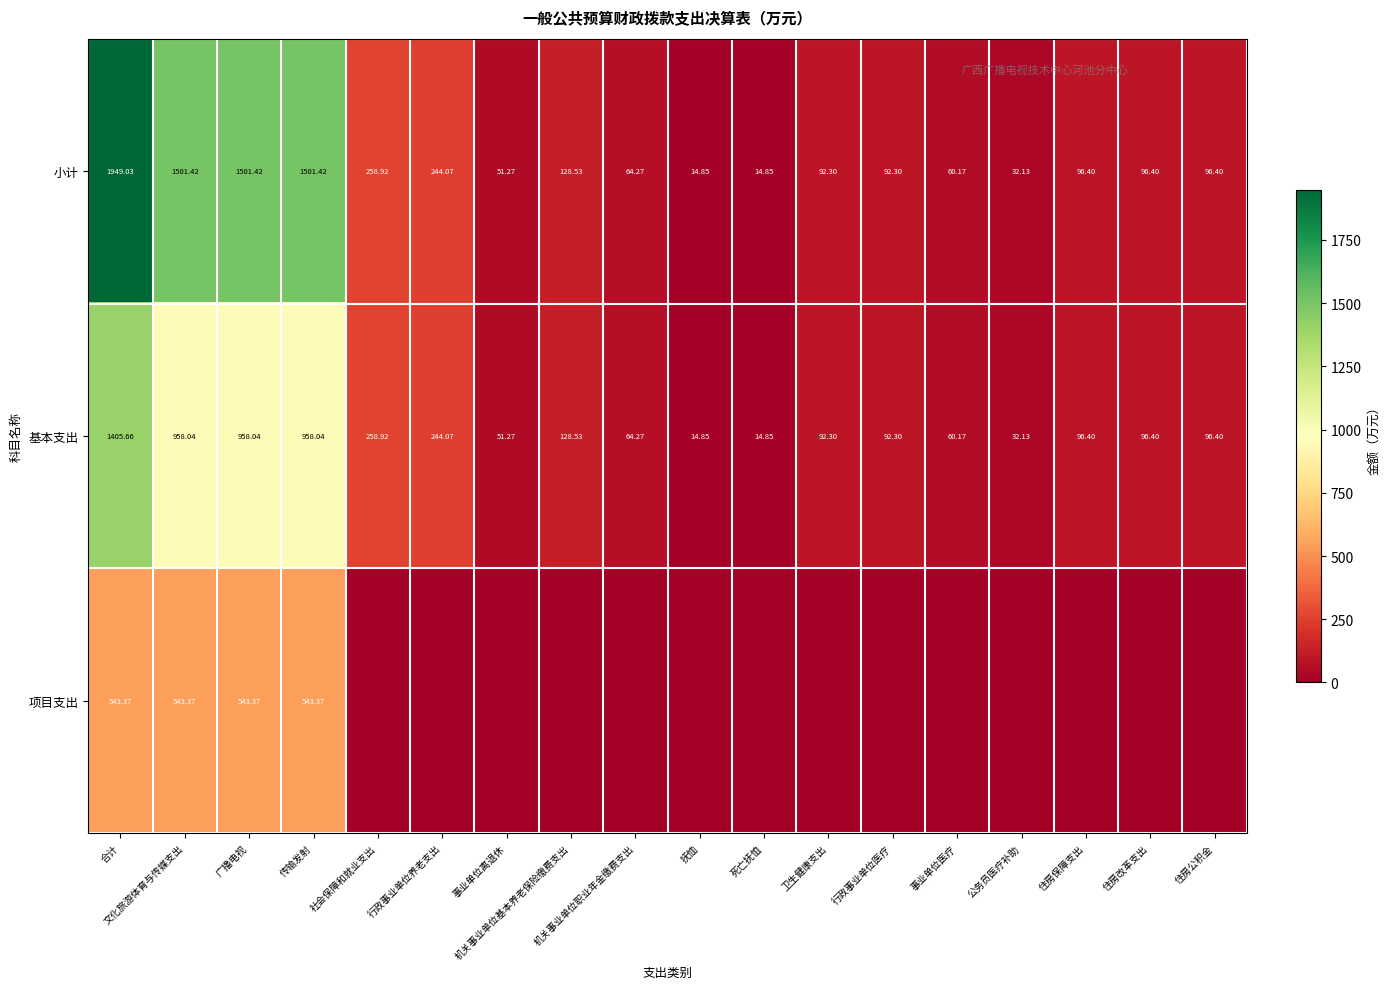

Is the value of 小计 at 公务员医疗补助 greater than the value of 基本支出 at 广播电视?

No